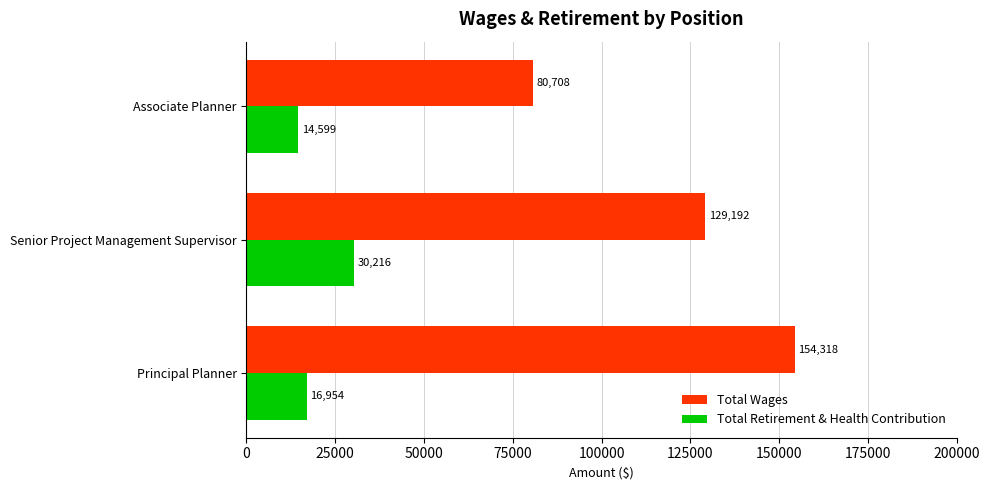

What value does the Total Retirement & Health Contribution series have at Associate Planner, to the nearest 50?

14600